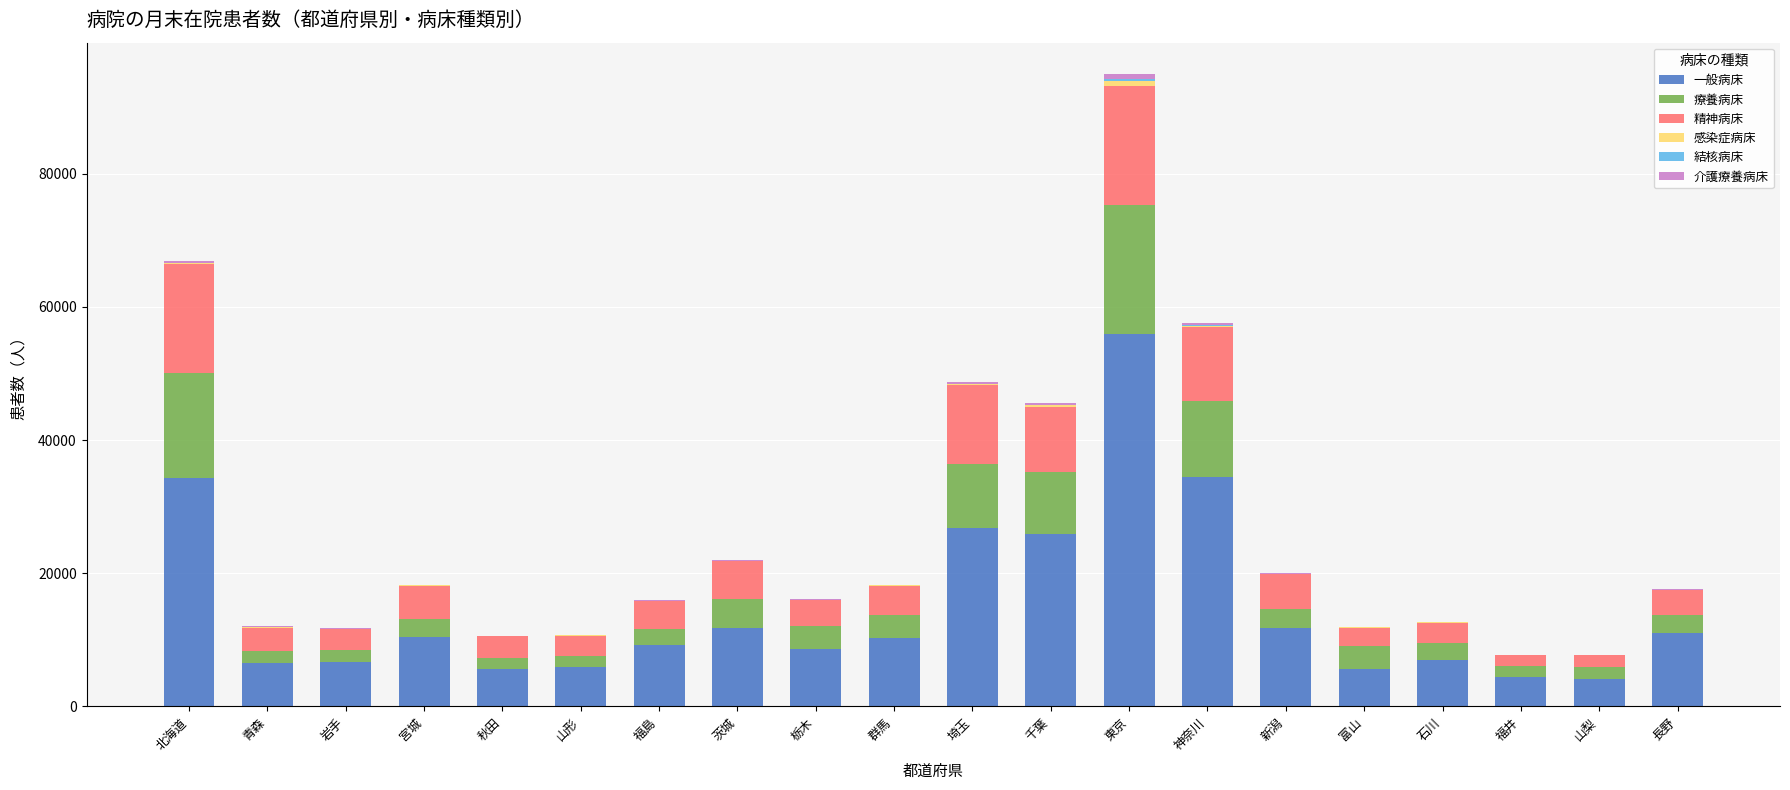

The 一般病床 series shows 26784 at 埼玉. True or false?

True